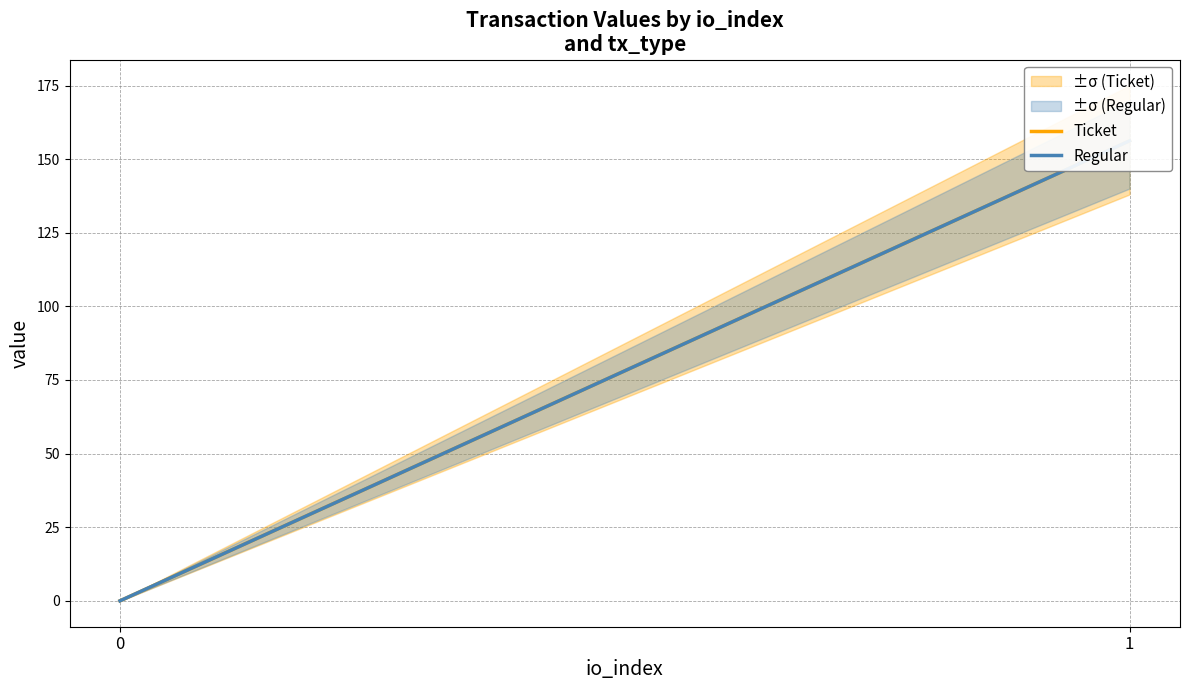

Reading left to right, extract all data points from this chart.

Ticket: 0.0	156.2
Regular: 0.0	156.2